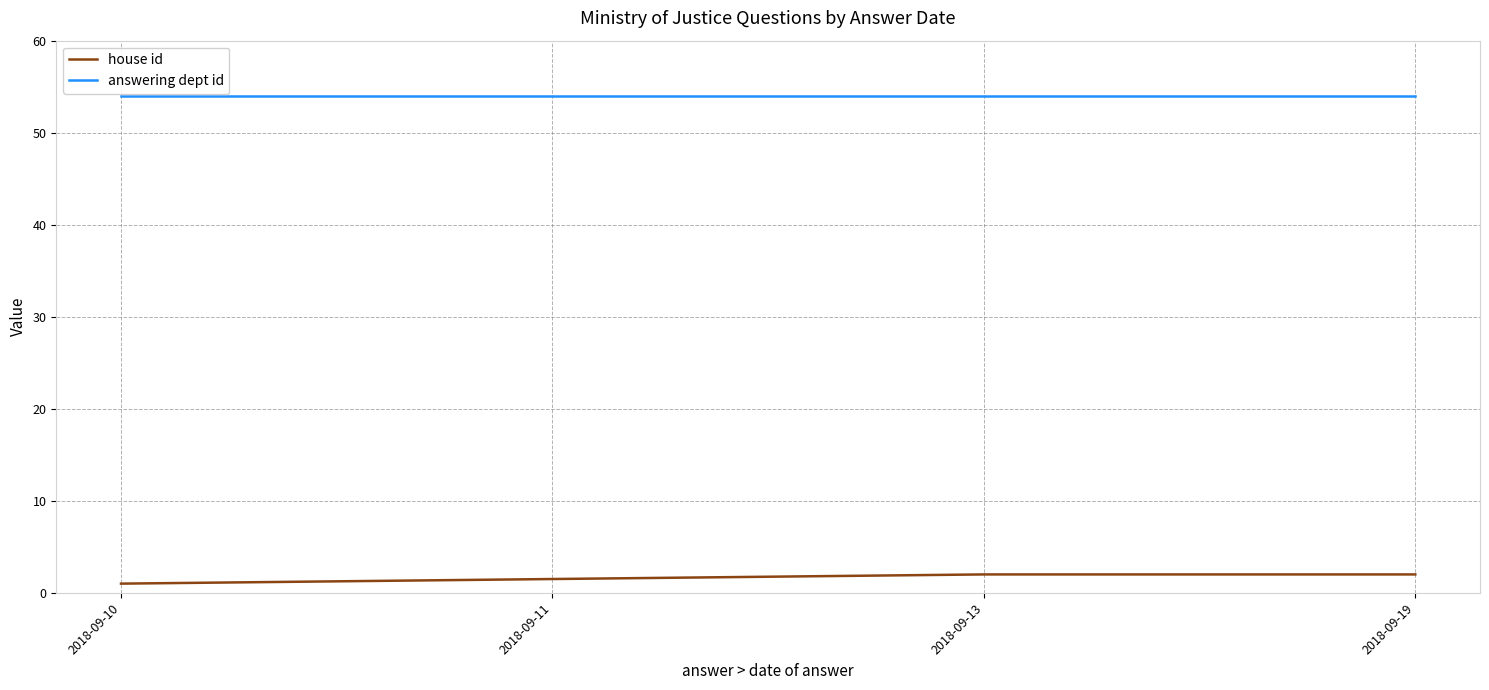

The value of answering dept id at 2018-09-11 is 88.2. True or false?

False